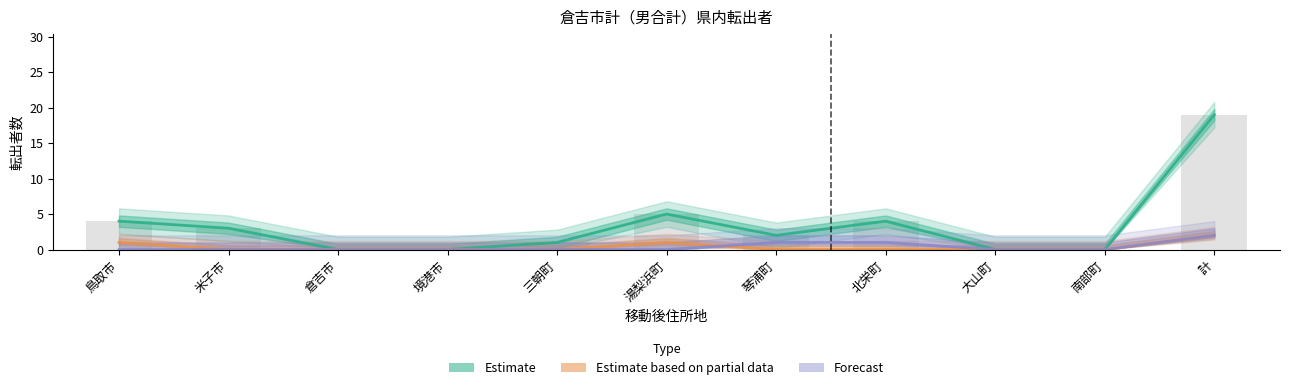

What position from the right is 大山町?

3